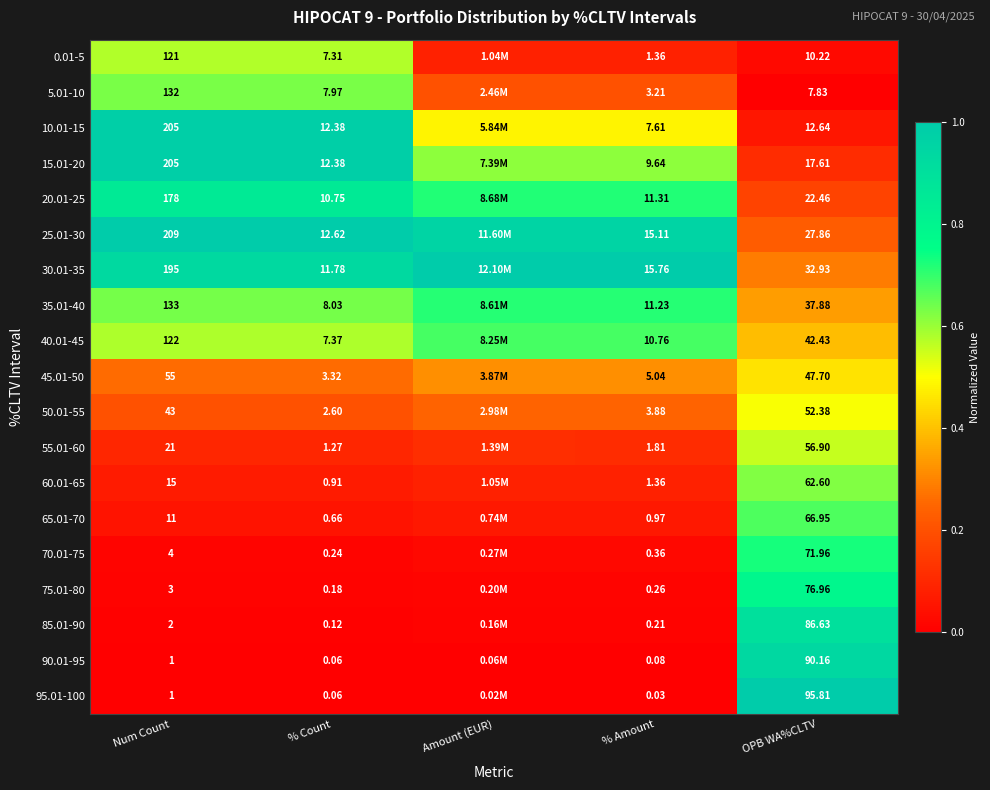

The value of 55.01-60 at Amount (EUR) is 0.1. True or false?

False